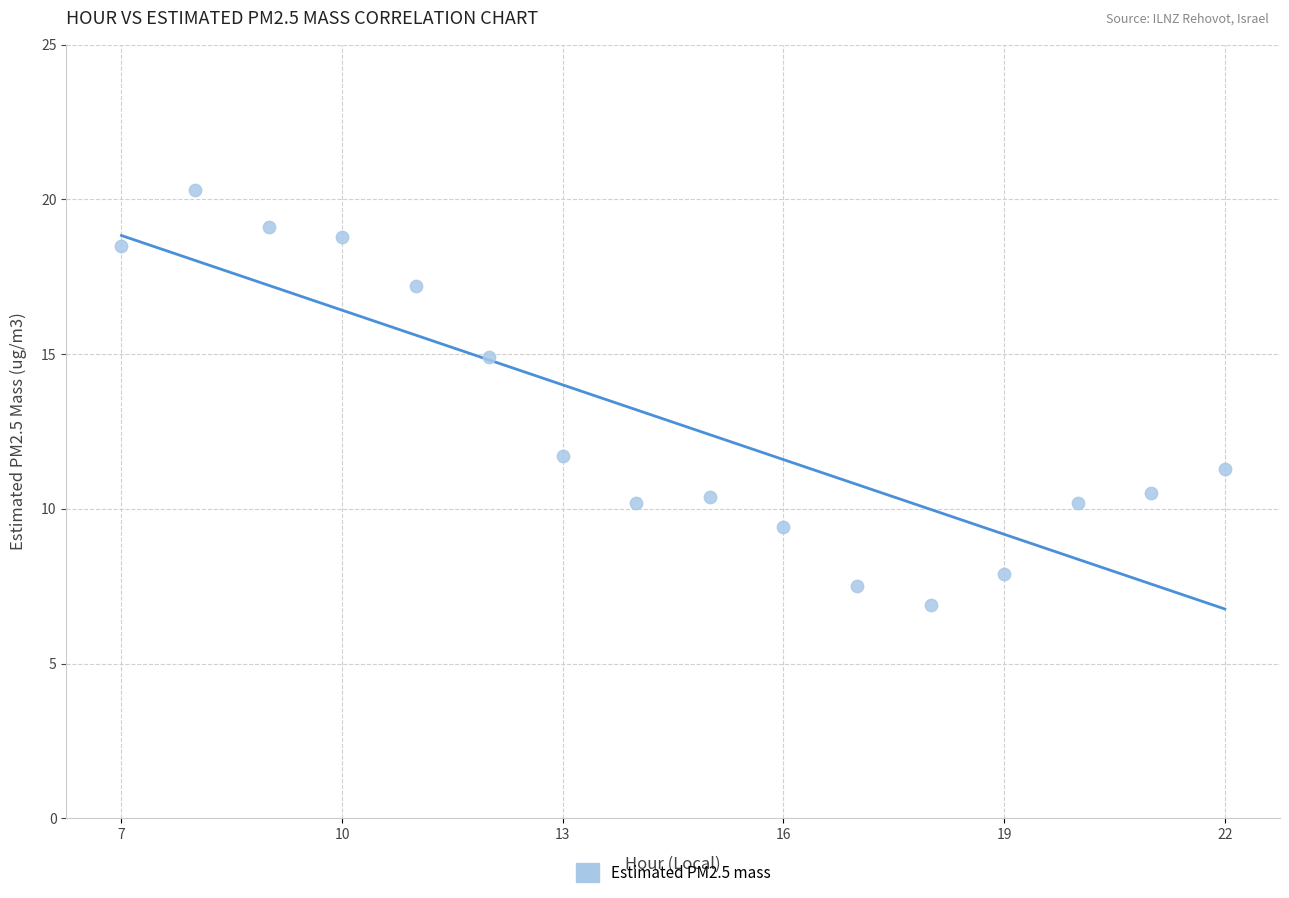

What Y value in the scatter plot is closest to 13?

11.7